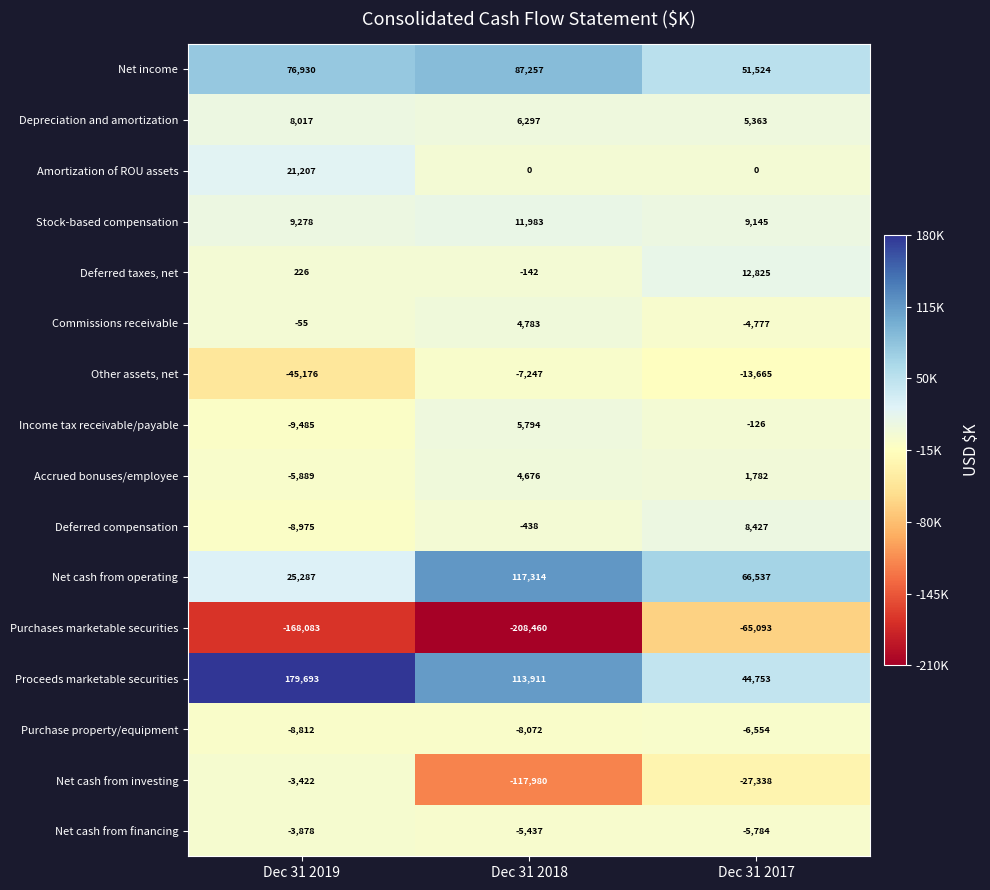

Between Dec 31 2019 and Dec 31 2018, which series saw the biggest shift?

Net cash from investing